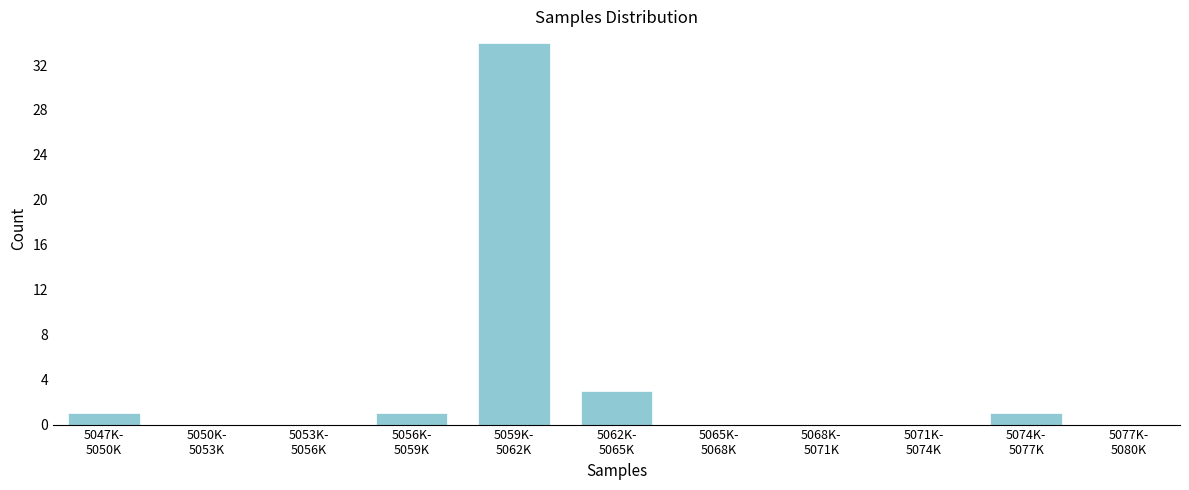

Are the bars horizontal?

No